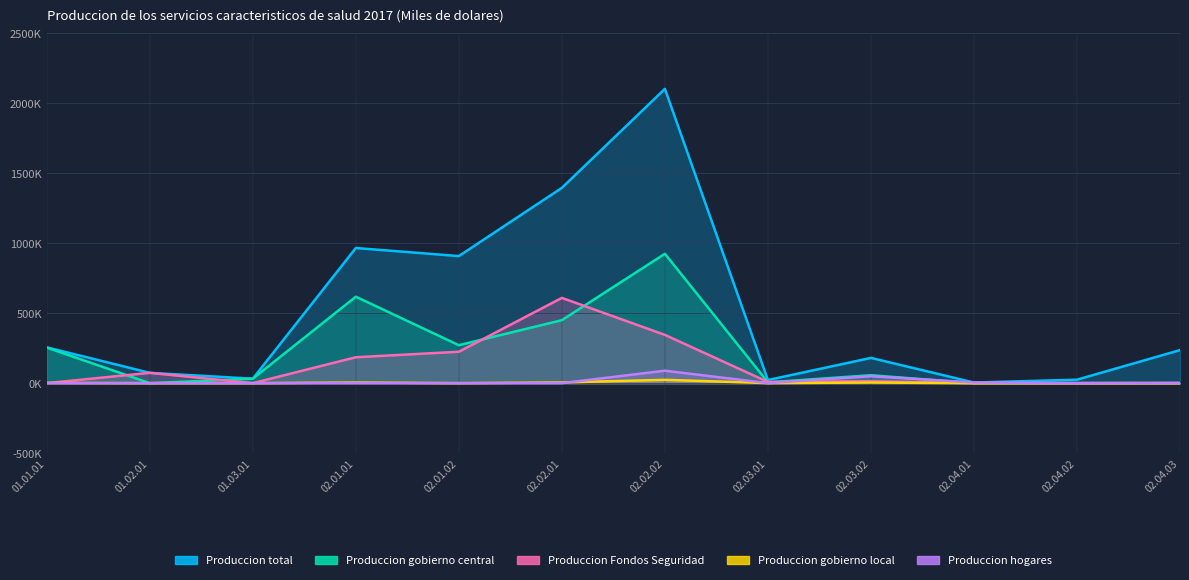

Which has a higher value, 02.04.03 or 02.04.01?

02.04.03